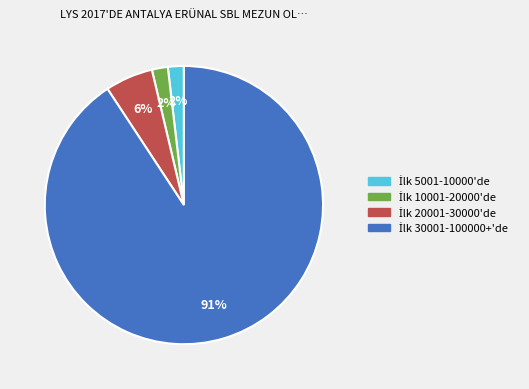

To the nearest percent, what is the average slice percentage?

25%